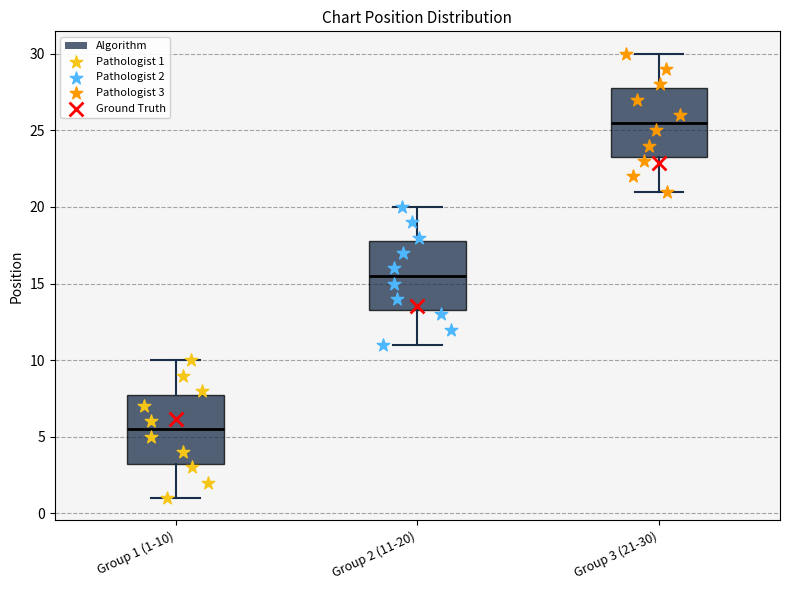

Which box's median line is the lowest?

Group 1 (1-10)